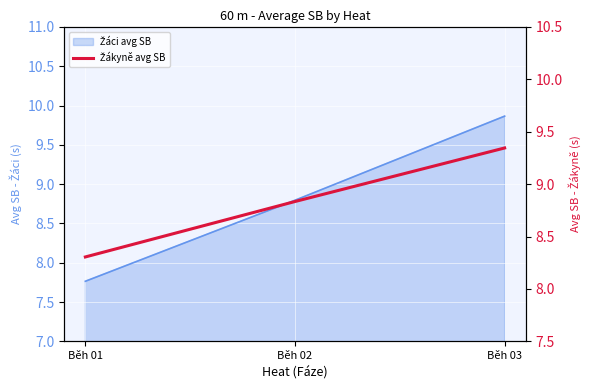

Approximately how many times larger is the value at Běh 01 compared to Běh 02?

0.9